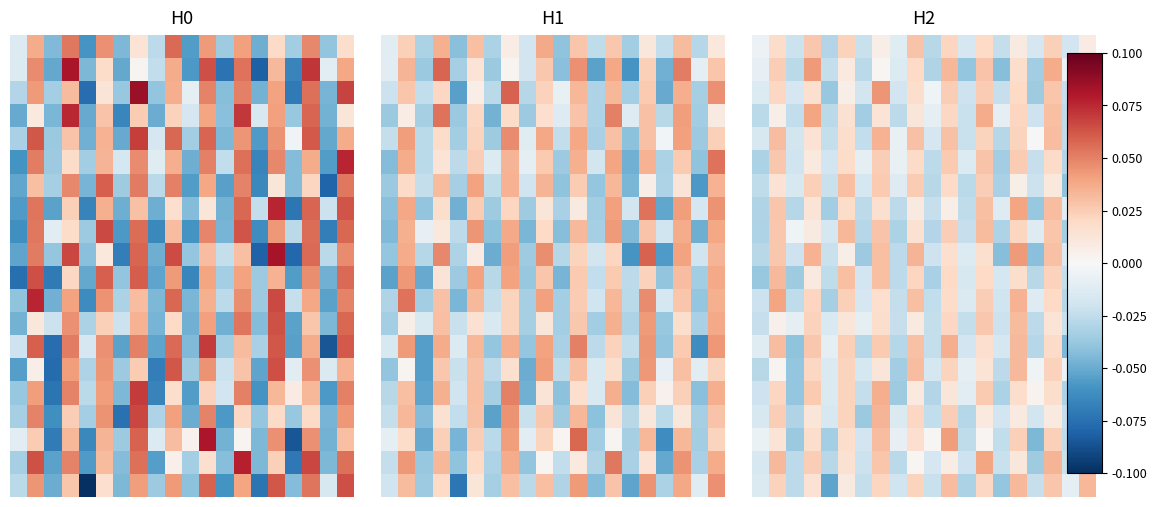

How many data points does each series have?

20